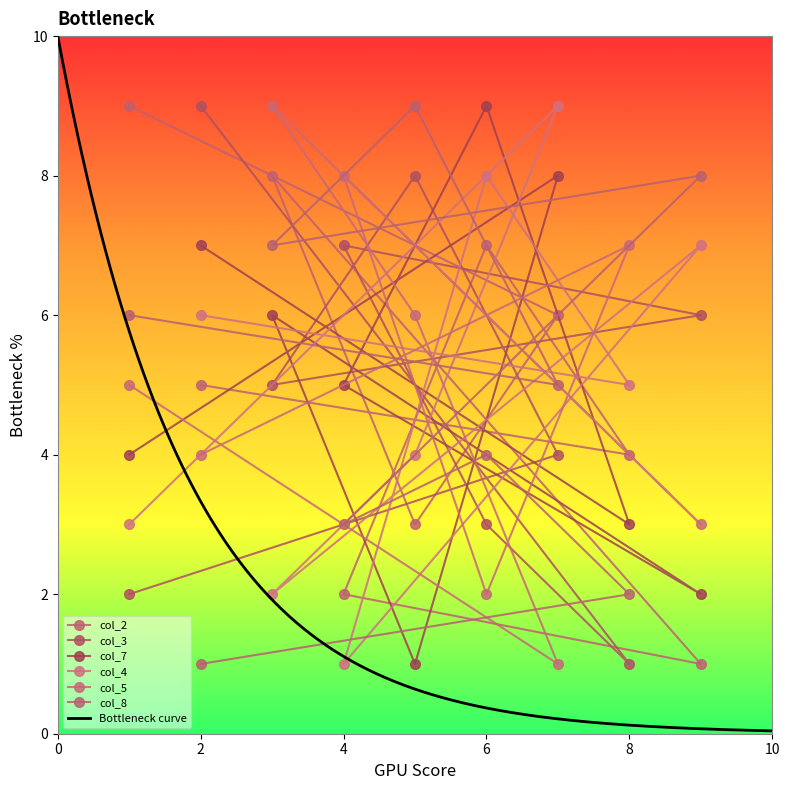

Count the number of categories in the chart.

9